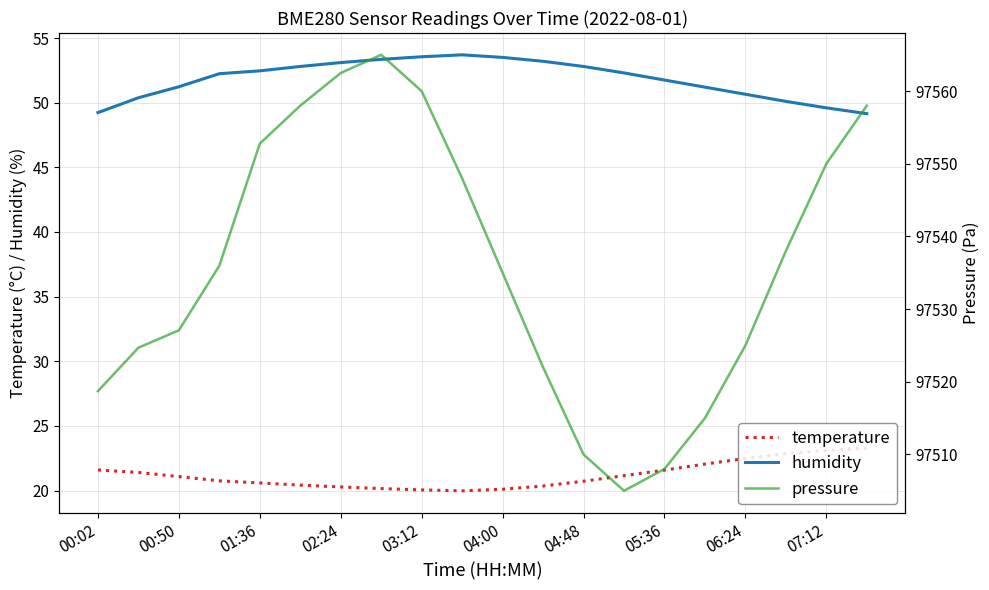

What is the difference between the humidity values at 00:02 and 05:36?

2.5